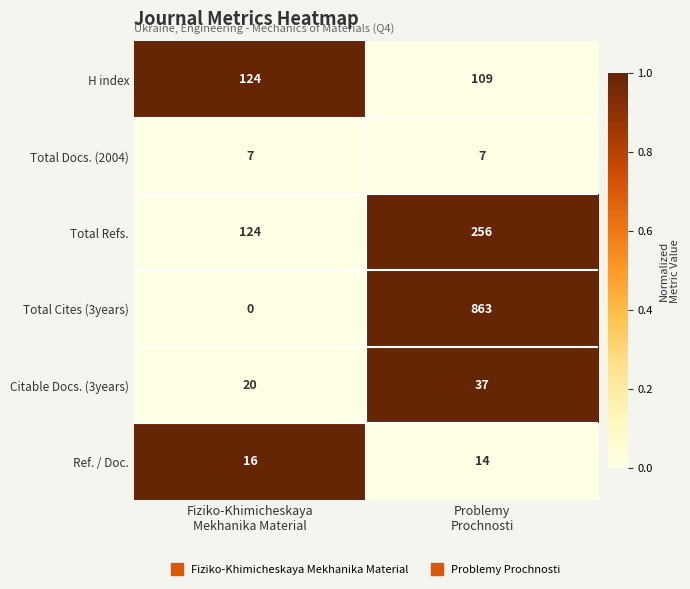

Which series has the largest total across all categories?

Total Cites (3years)